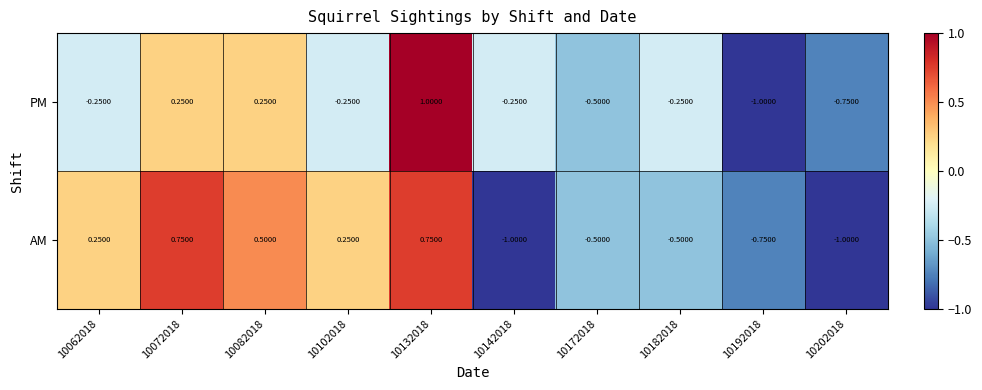

Rank the series at 10182018 from lowest to highest value.

AM, PM